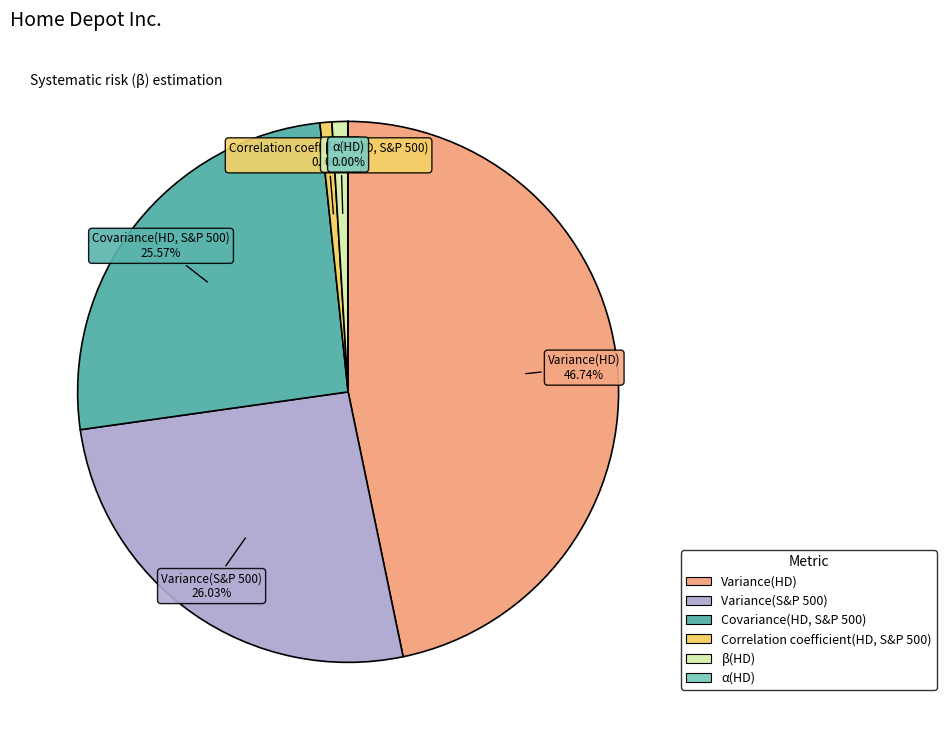

True or false: Variance(HD) accounts for 57% of the total.

False